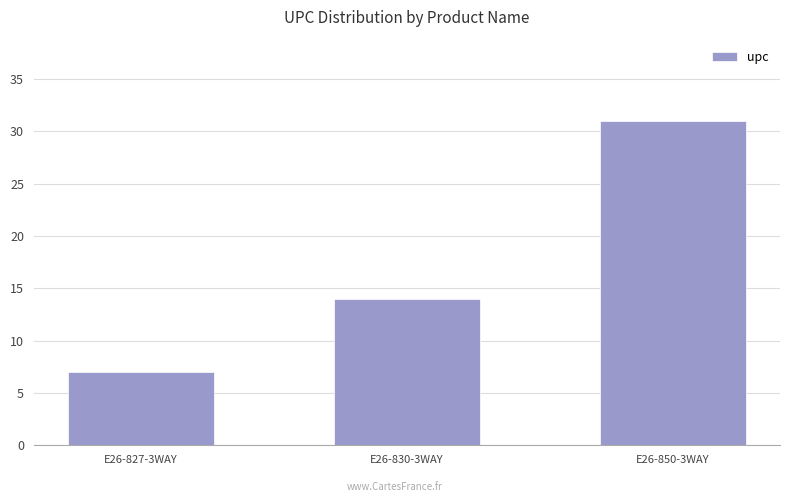

Which has a higher value, E26-850-3WAY or E26-830-3WAY?

E26-850-3WAY